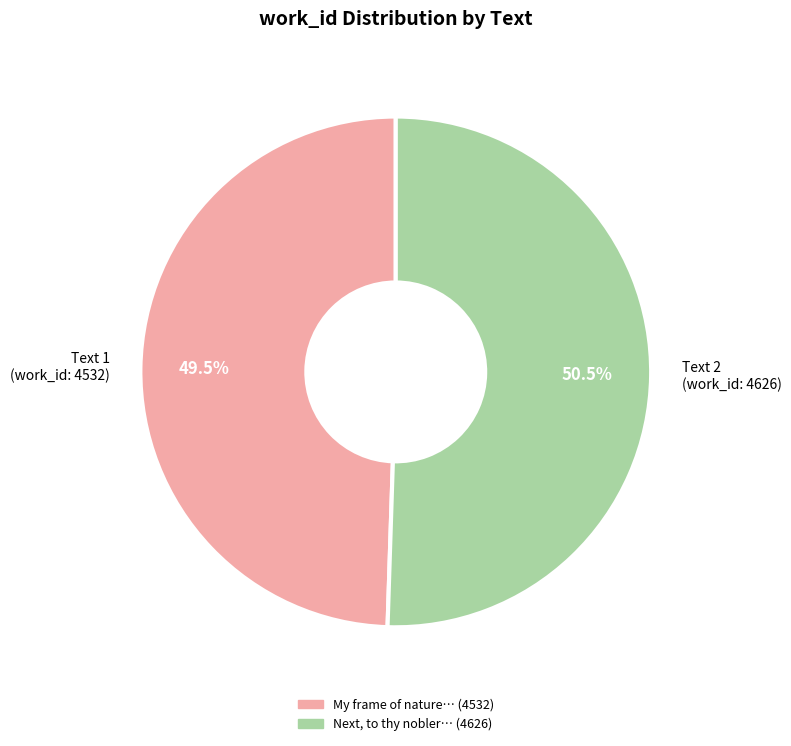

Is there any slice that represents more than half of the pie?

Yes